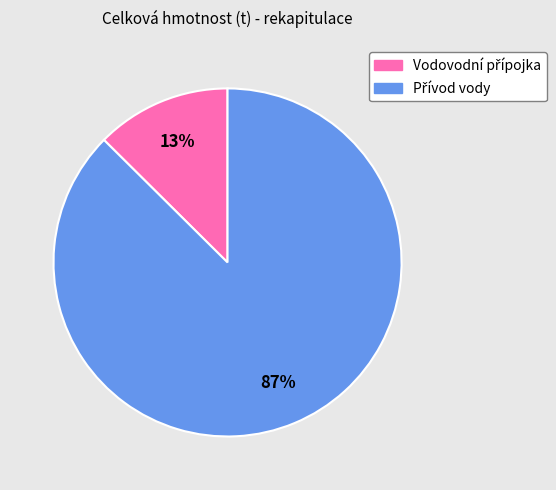

Does any single category account for the majority?

Yes